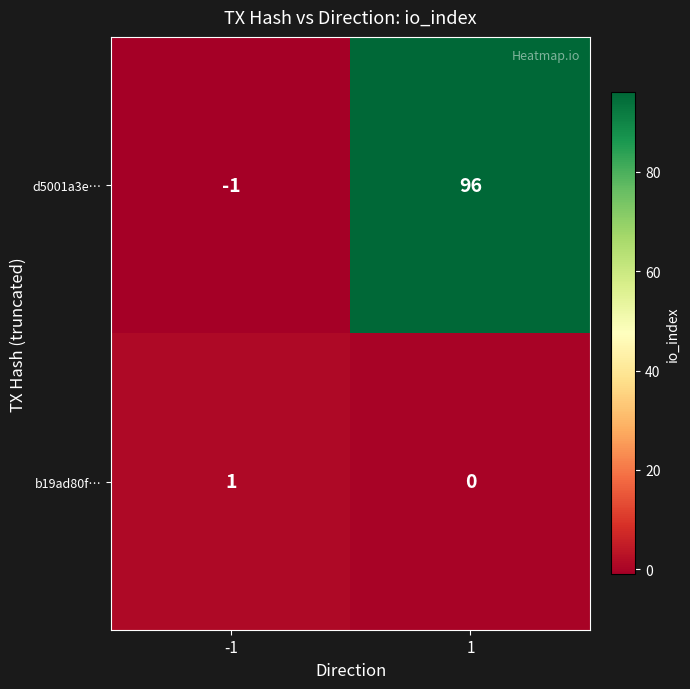

Reading left to right, what are all the values shown in this chart?

d5001a3e…: -1	96
b19ad80f…: 1	0